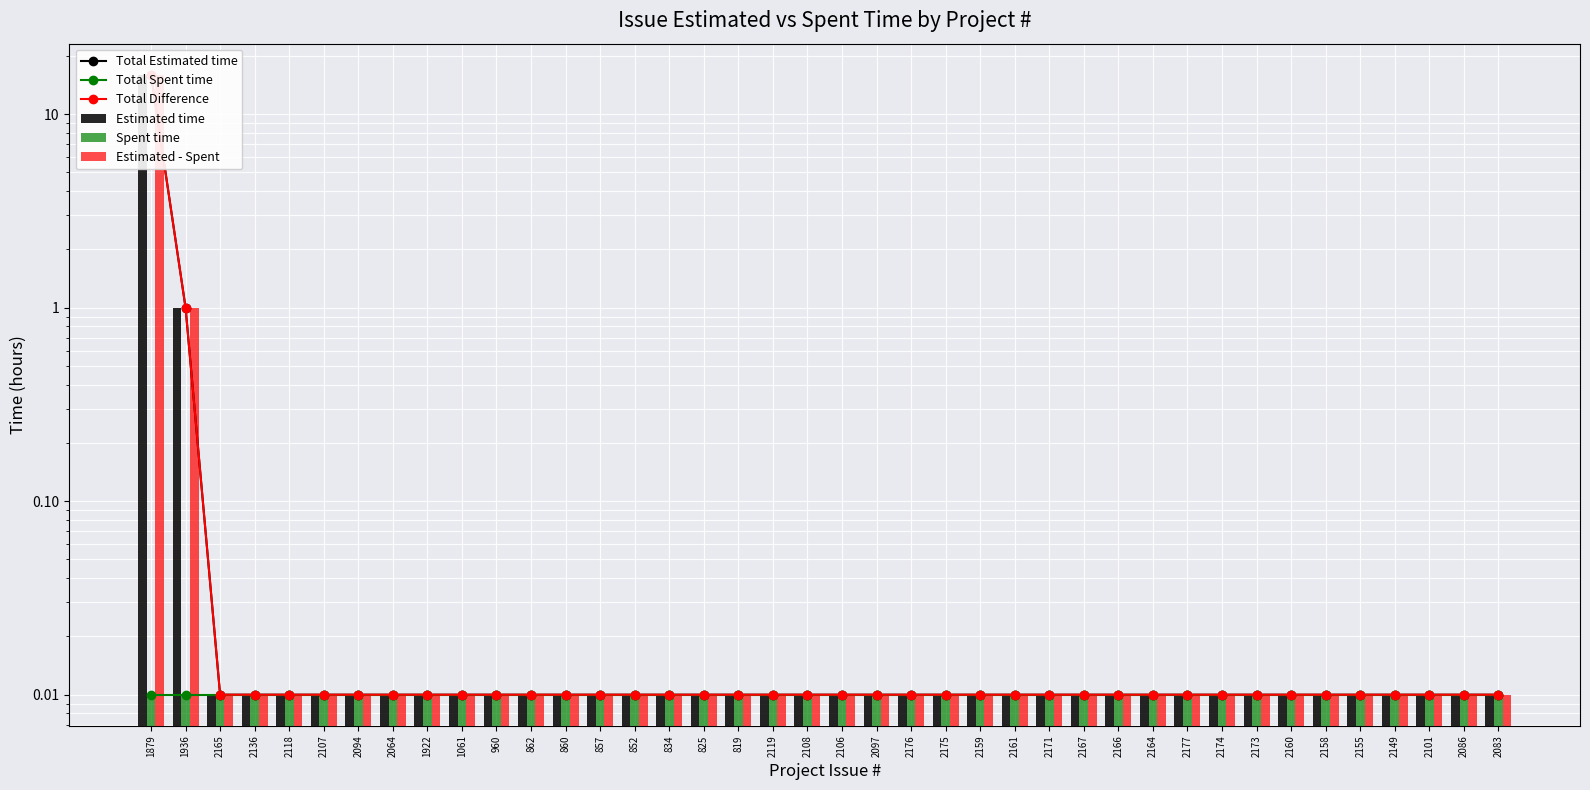

Which series has the largest total across all categories?

Total Estimated time